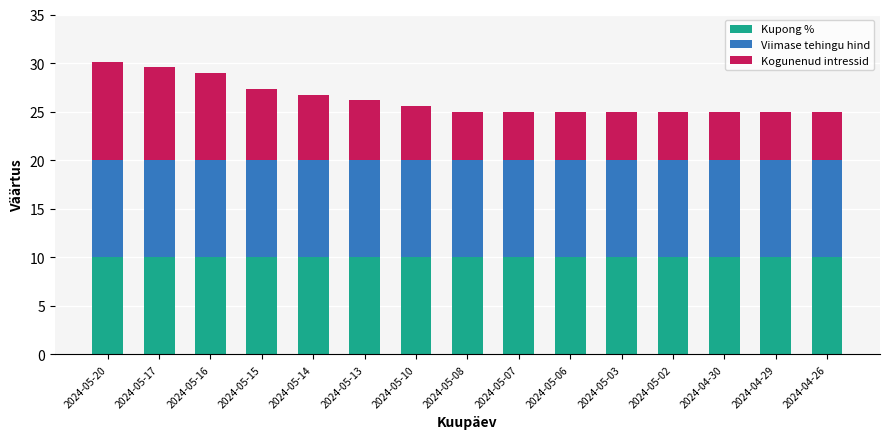

What is the lowest value of the Kupong % series?

10.0